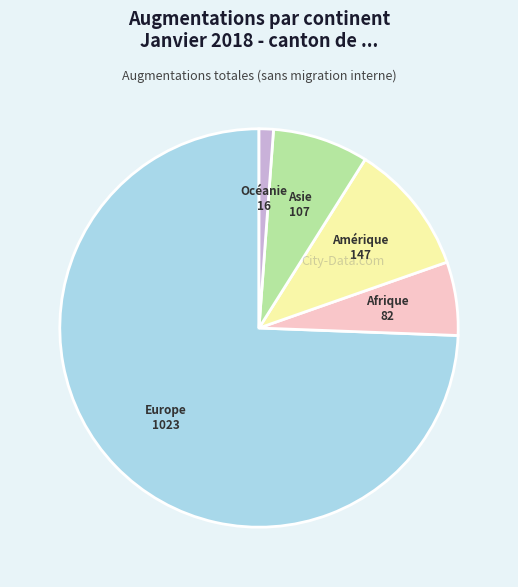

Is there a majority slice in this chart?

Yes